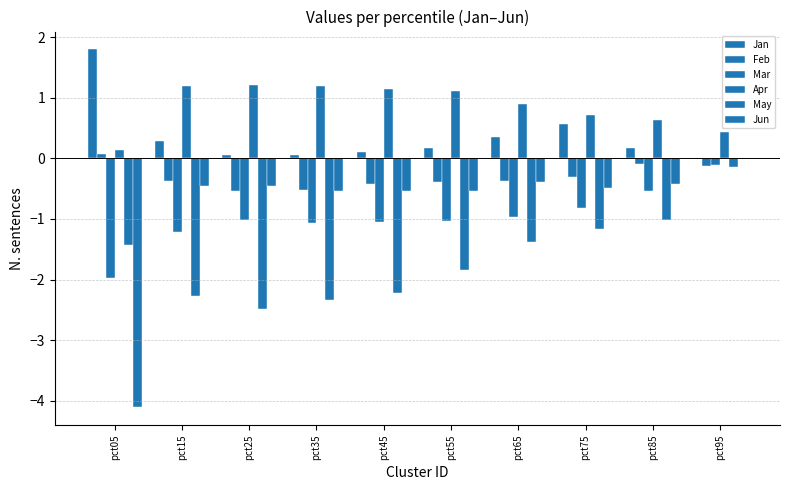

What is the minimum value shown in the chart?

-4.1